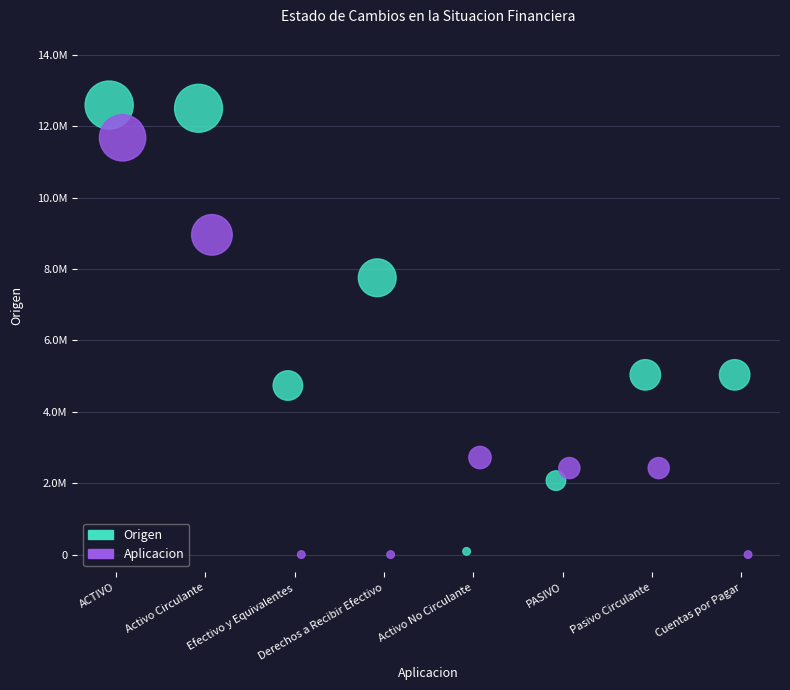

What are all the series names shown in the legend?

Origen, Aplicacion